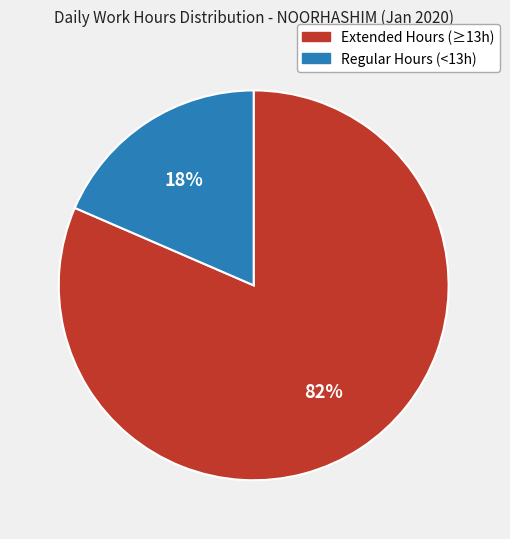

Is there any slice that represents more than half of the pie?

Yes